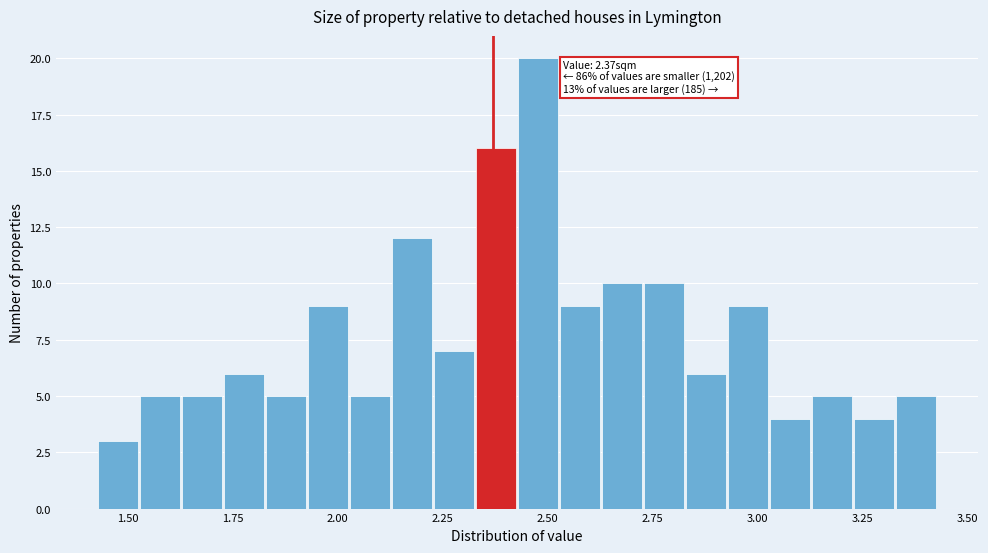

Around what value on the x-axis is the tallest bar? Give the approximate position of its centre, as read against the axis.

2.50